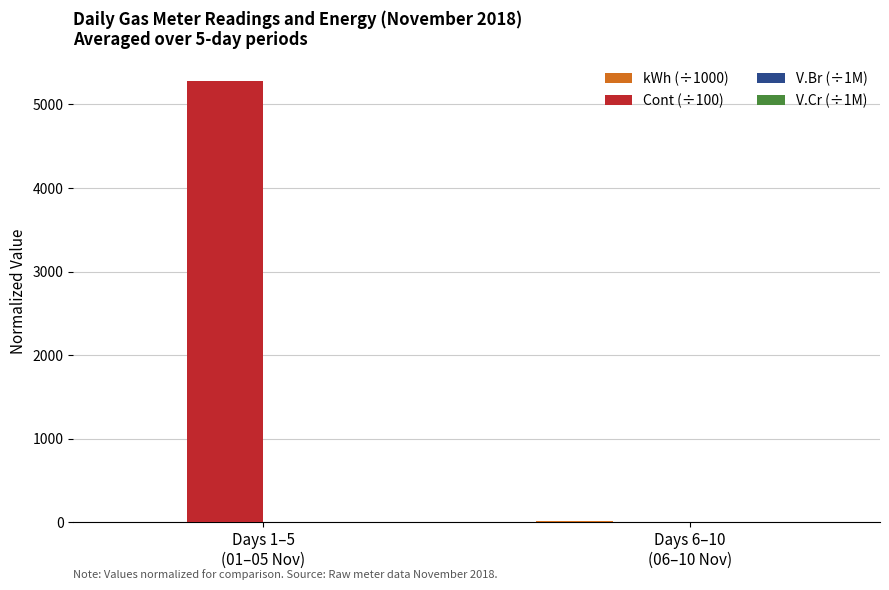

Are the bars horizontal?

No